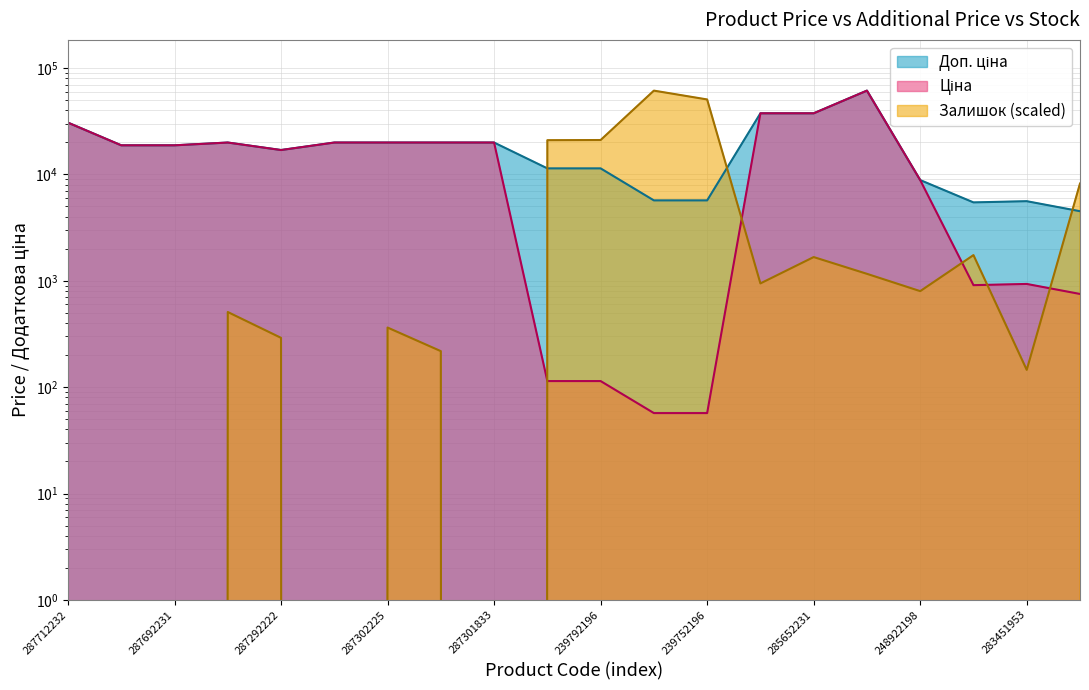

What is the sum of all Доп. ціна values?

380399.0